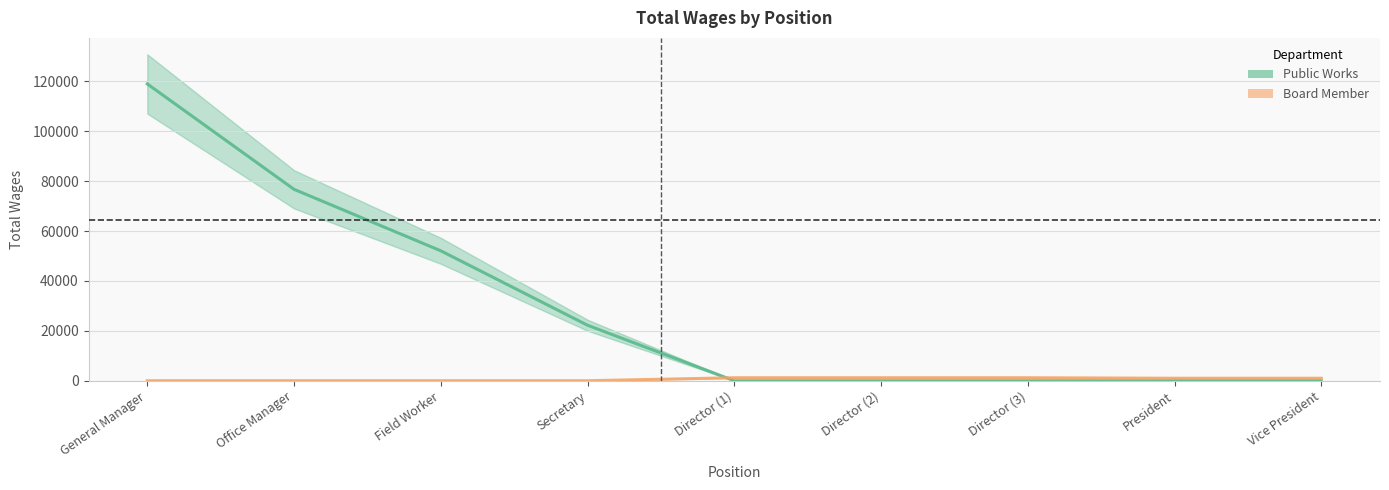

Which series has the widest spread of values?

Public Works